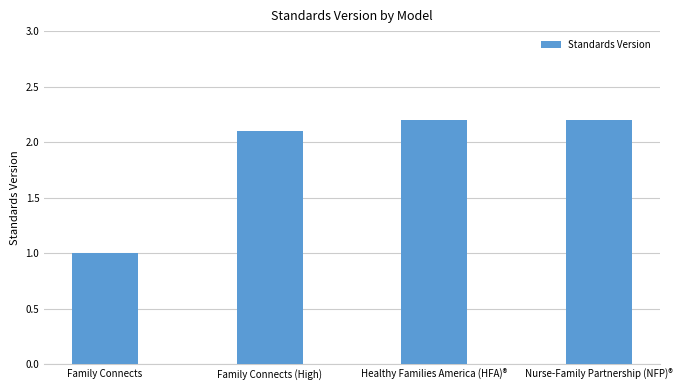

True or false: the data shows 1.2 at Healthy Families America (HFA)®.

False